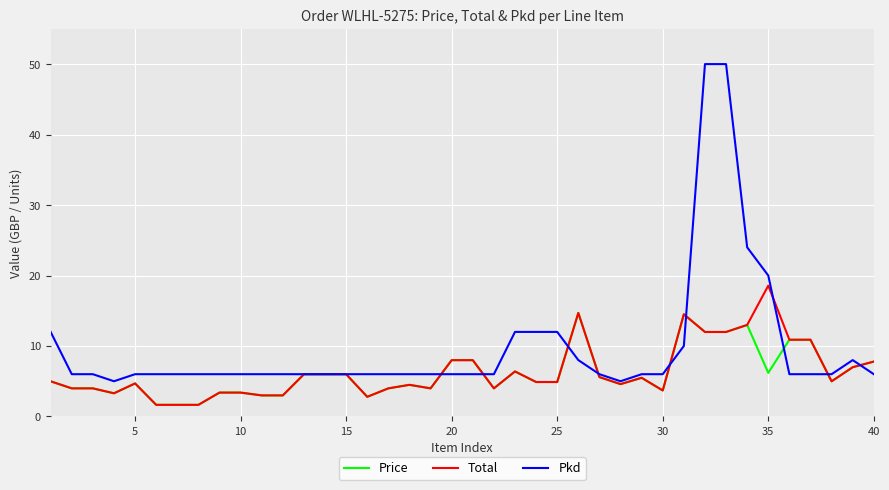

True or false: Total and Pkd intersect in this chart.

True